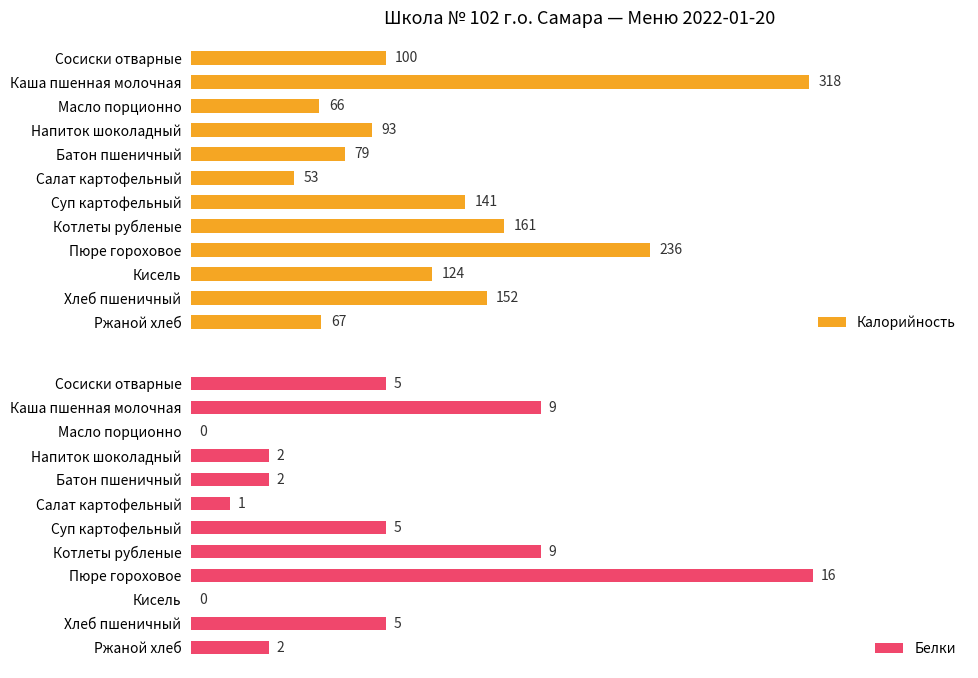

Where is Калорийность nearest to the value 185?

Котлеты рубленые